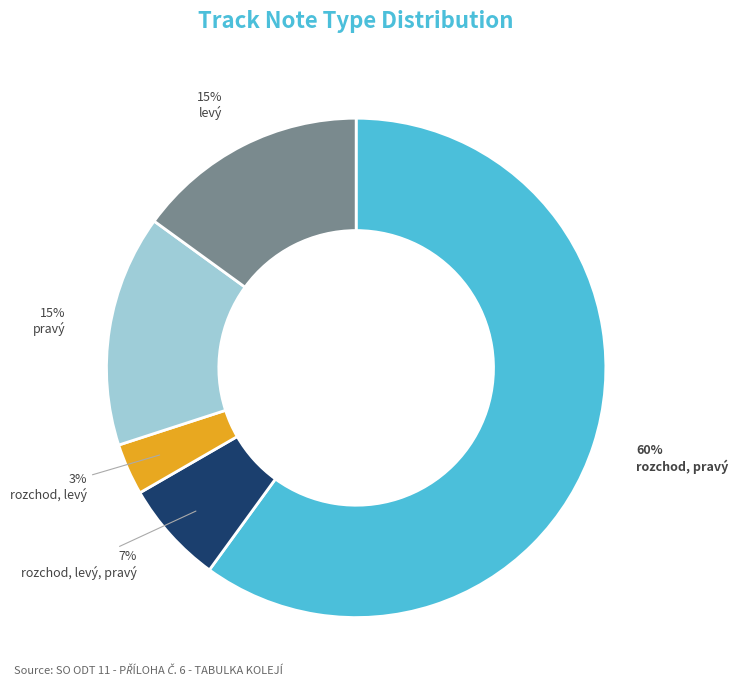

To the nearest percent, what is the average slice percentage?

20%